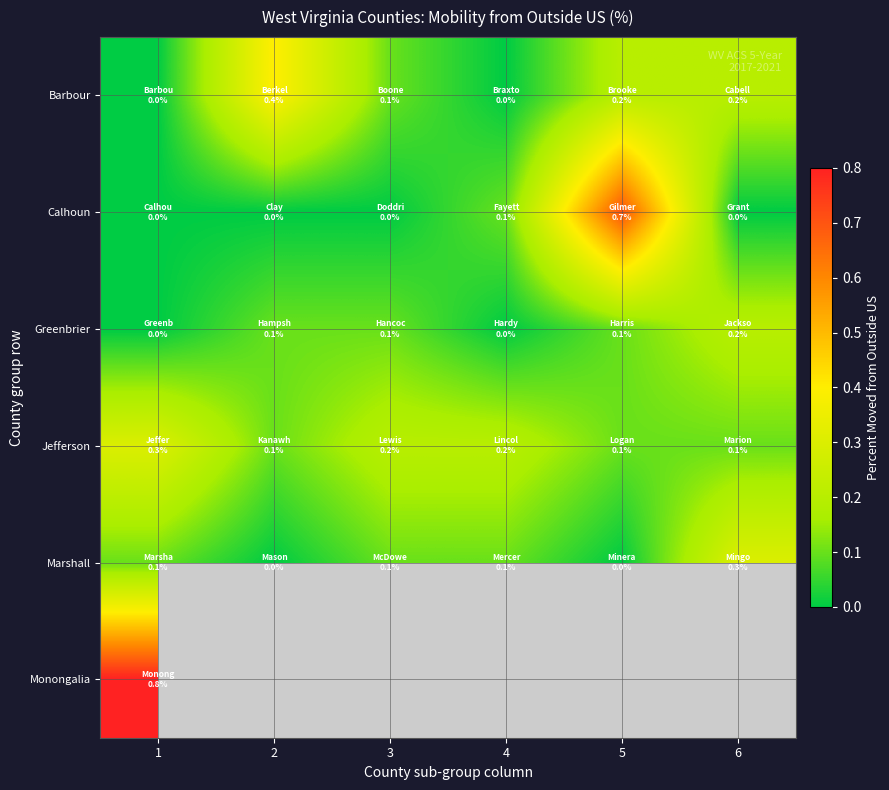

Which has a higher value, 3 or 2?

2